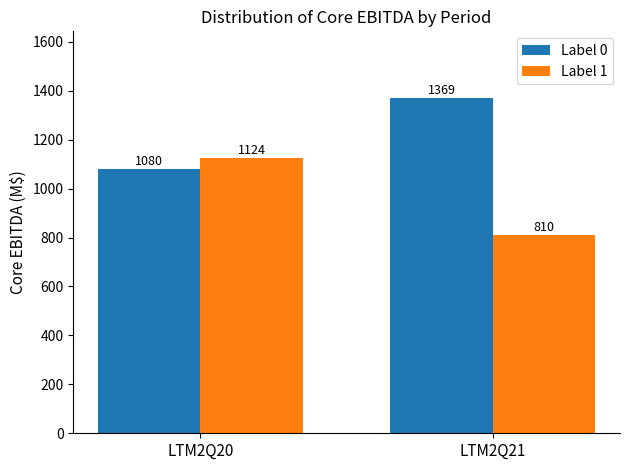

At which label does Label 0 first exceed 1368?

LTM2Q21